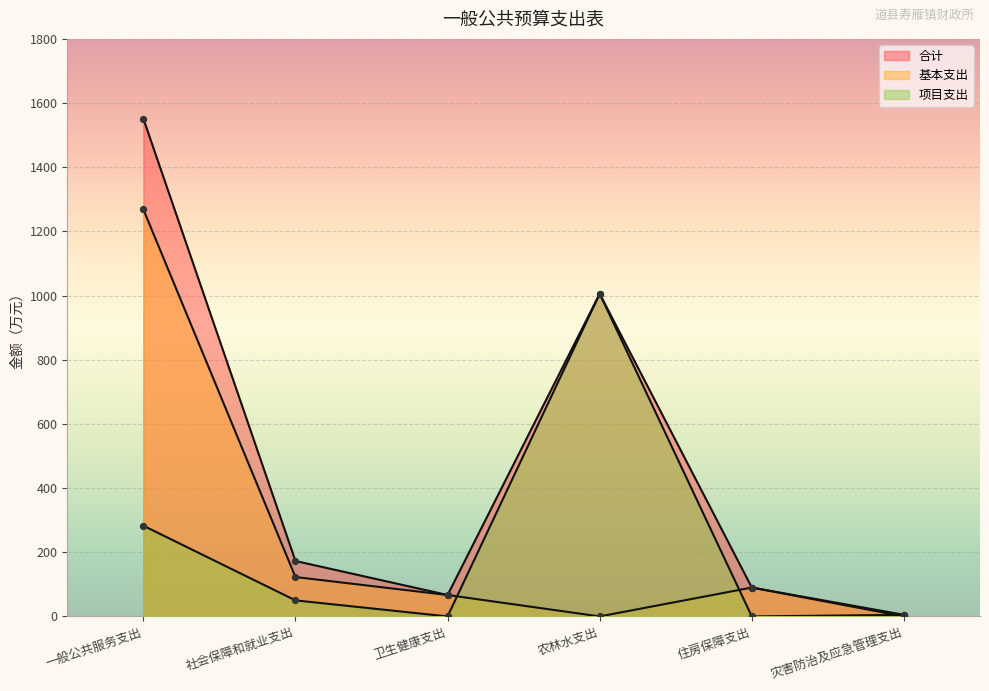

What are all the series names shown in the legend?

合计, 基本支出, 项目支出